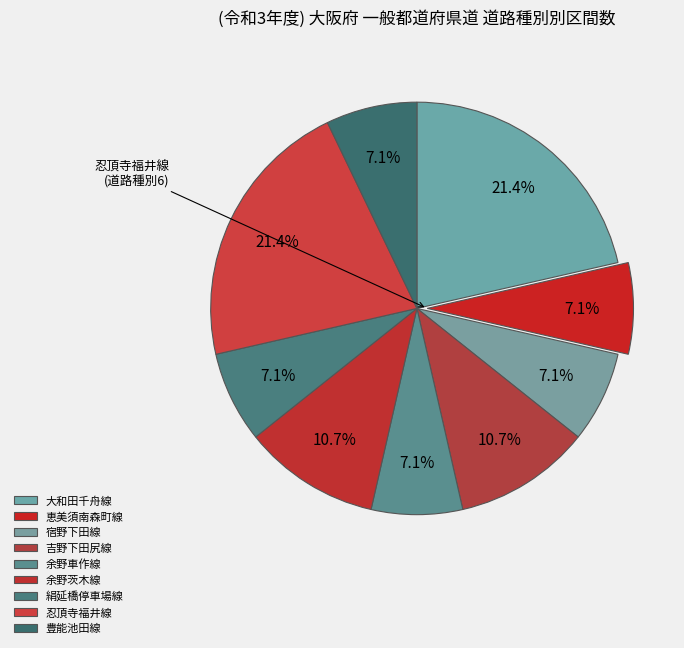

How many slices are in this pie chart?

9